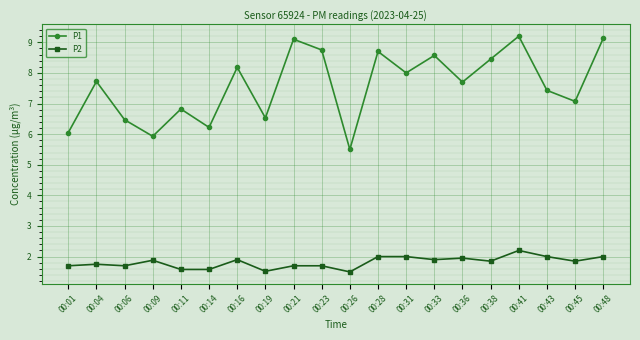

True or false: P2 and P1 intersect in this chart.

False